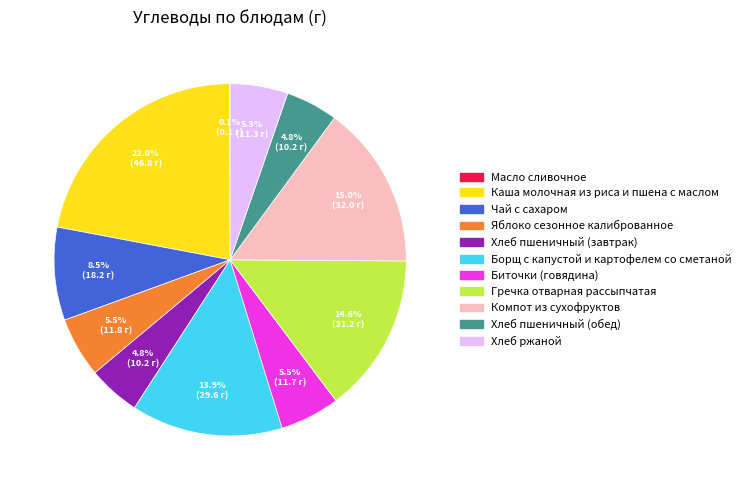

Is there a majority slice in this chart?

No